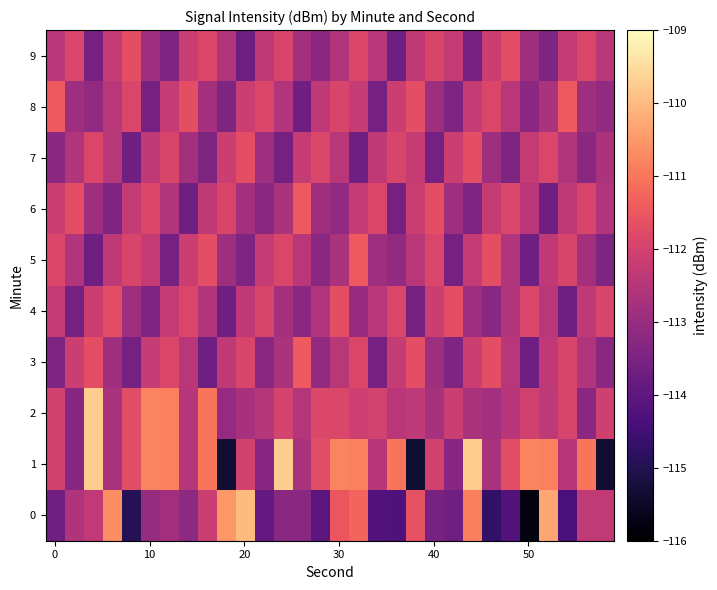

What is the smallest value displayed?

-115.8